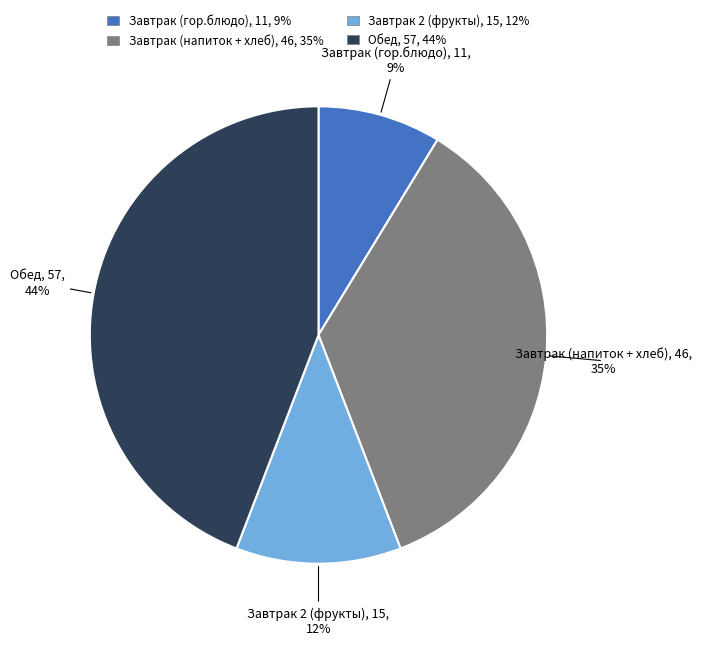

How many slices are in this pie chart?

4